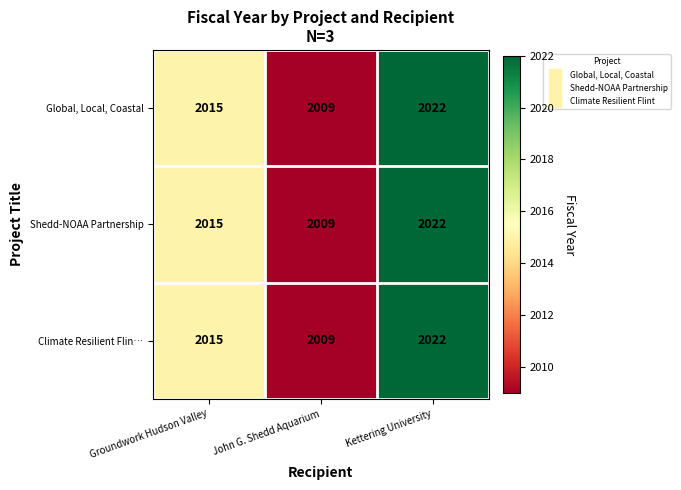

How many Climate Resilient Flin… values are between 2009 and 2022?

3